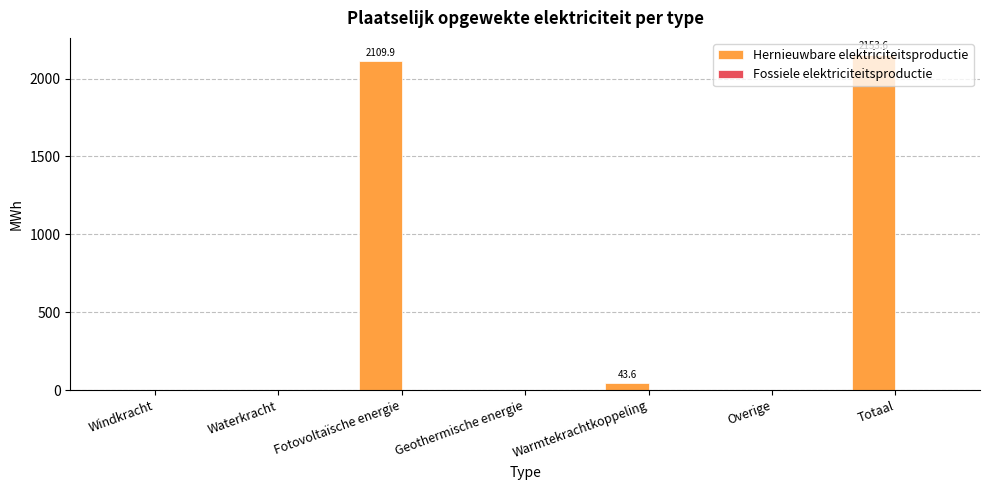

What is the change in value from Windkracht to Fotovoltaïsche energie?

+2109.9